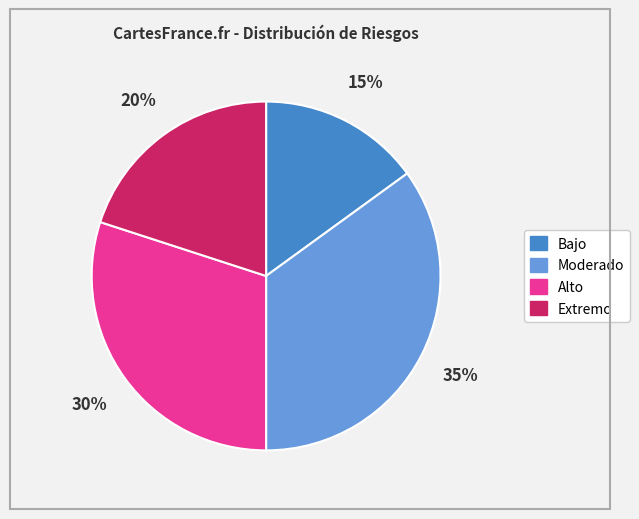

How many segments does this pie chart have?

4